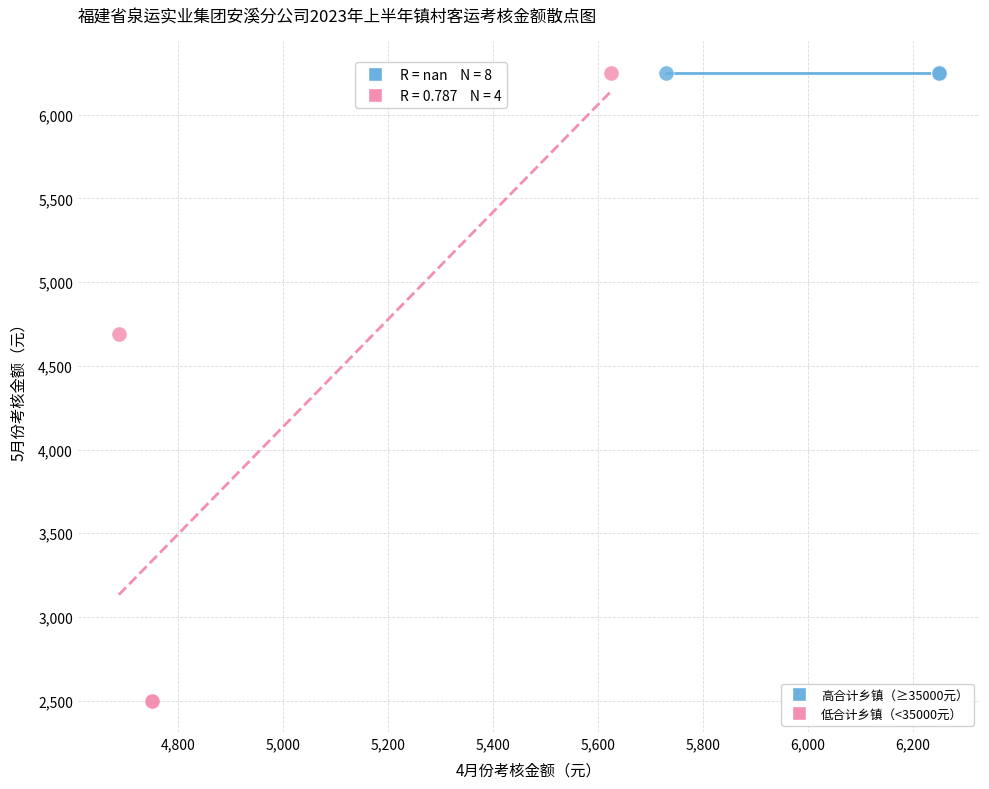

Which series reaches the minimum Y coordinate?

低合计乡镇（<35000元）